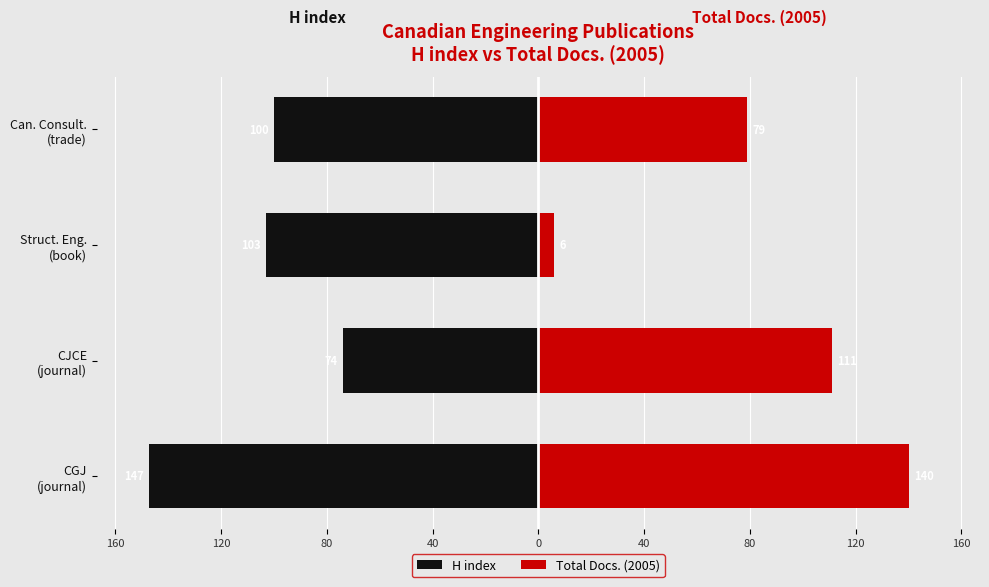

Which series has the largest range (max minus min)?

Total Docs. (2005)